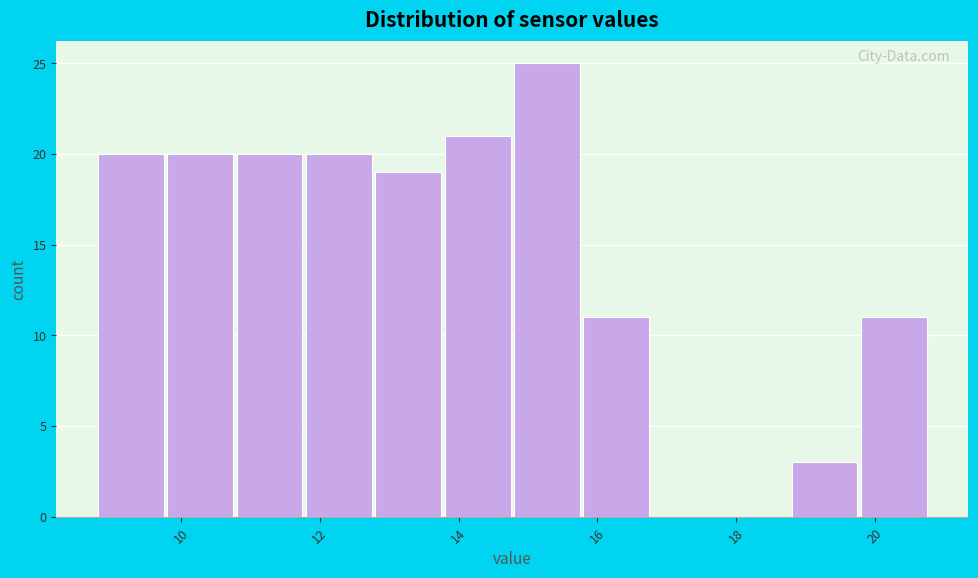

Over which range of the x-axis is the bar tallest?

14.8 to 15.8